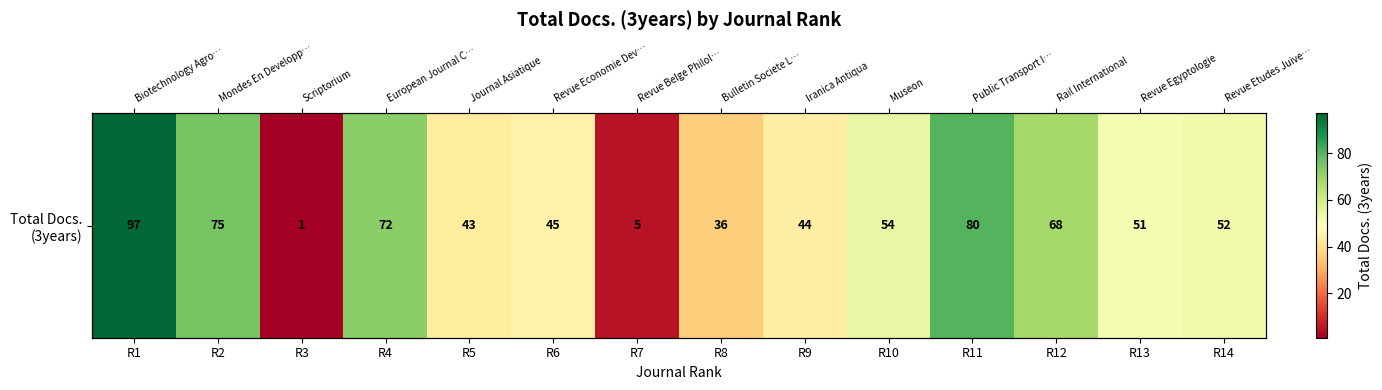

What is the change in value from R1 to R13?

-46